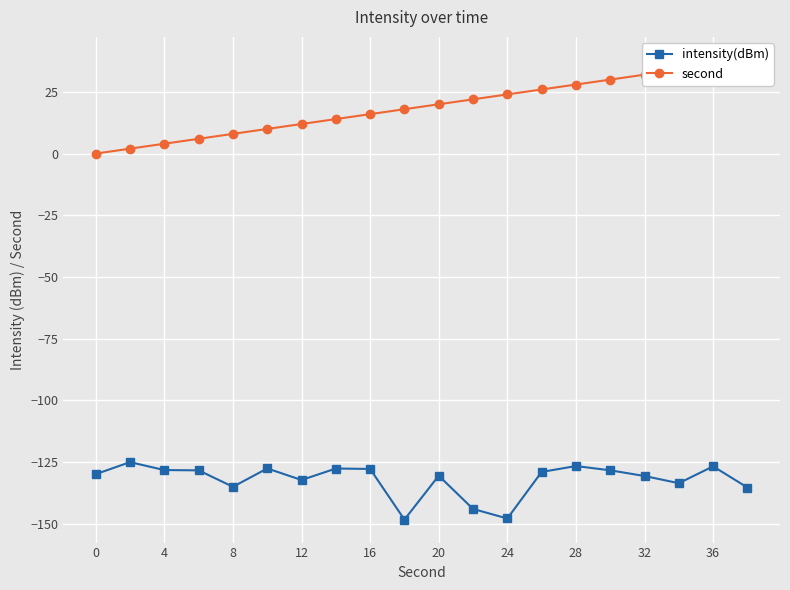

What is the minimum value for intensity(dBm)?

-148.4